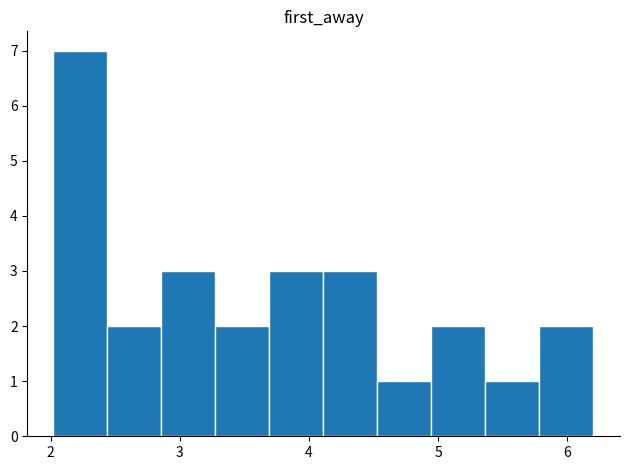

What is the height of the bar covering 4.9 to 5.4 on the x-axis? Neither the bar edges nor the heights are printed on the chart, so give them approximately, as read against the axes.

2